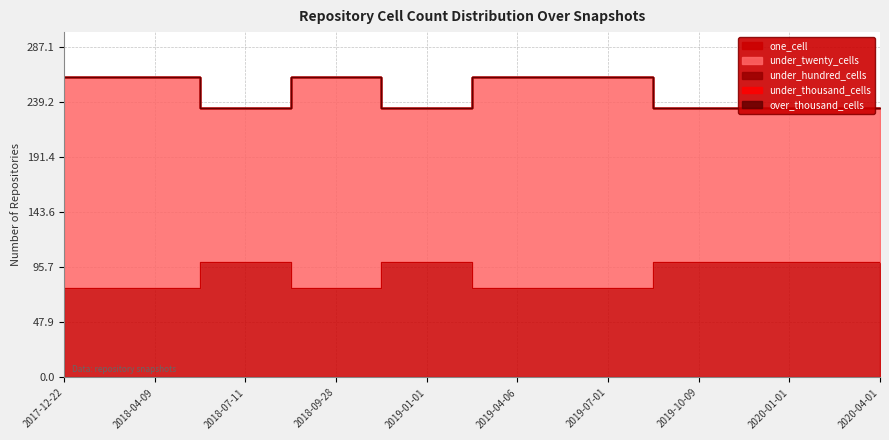

What position from the right is 2019-01-01?

6